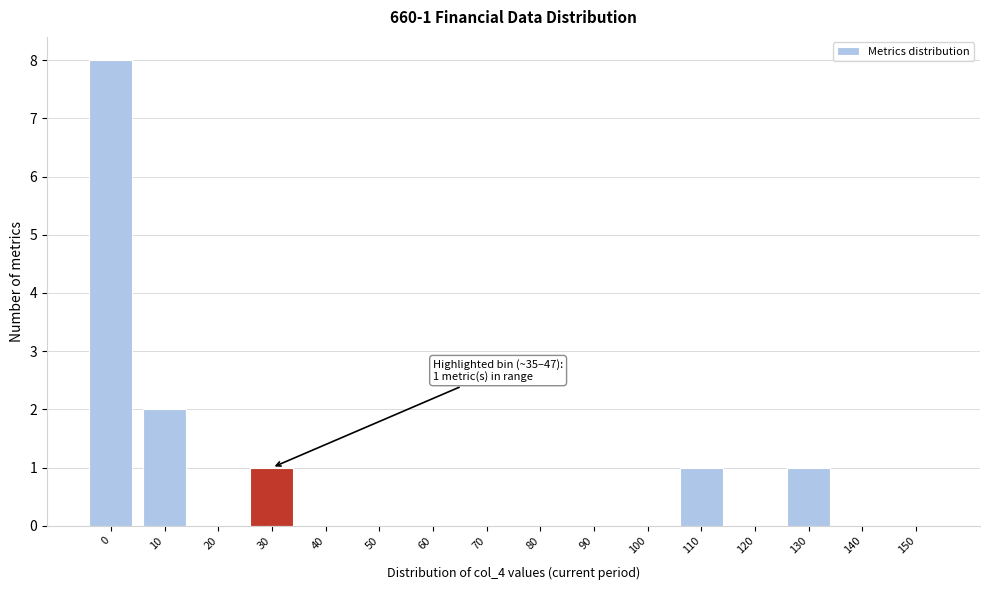

Reading right to left, extract all data points from this chart.

150=0	140=0	130=1	120=0	110=1	100=0	90=0	80=0	70=0	60=0	50=0	40=0	30=1	20=0	10=2	0=8